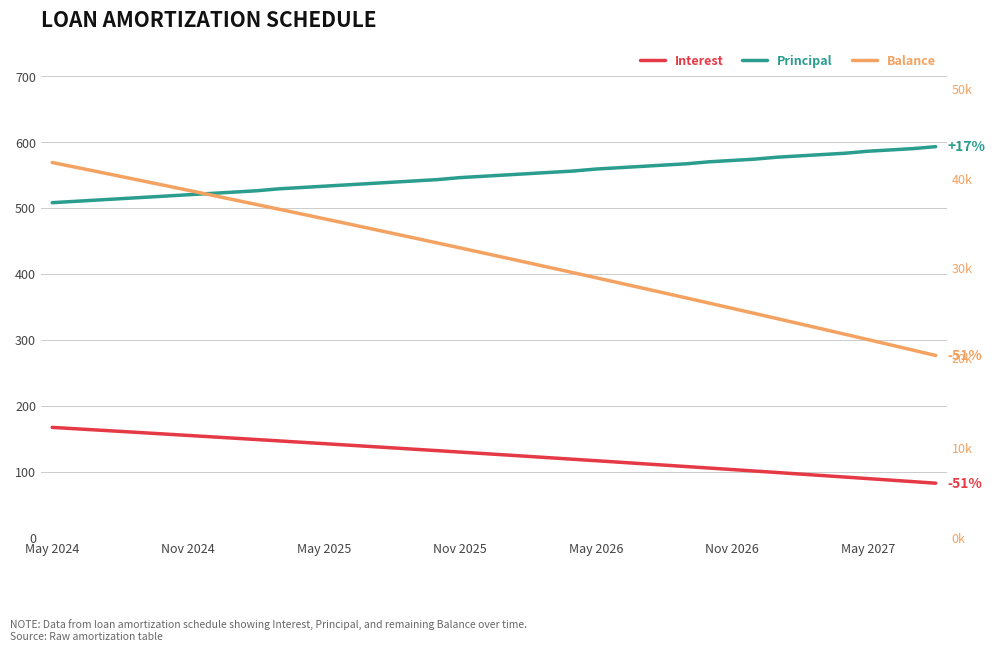

How many distinct data groups are displayed?

3